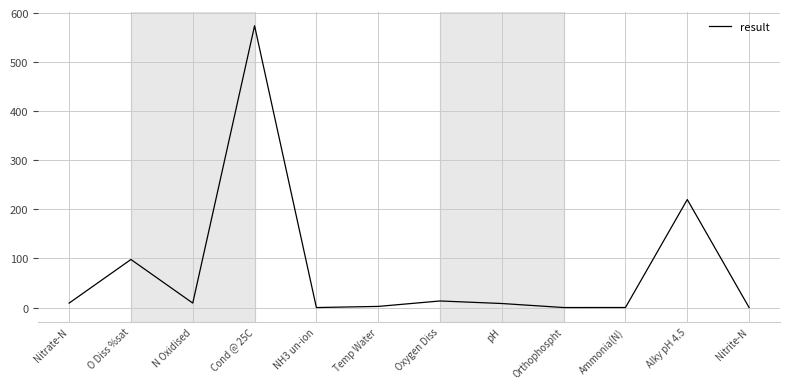

At which category does the data reach its first local valley?

N Oxidised